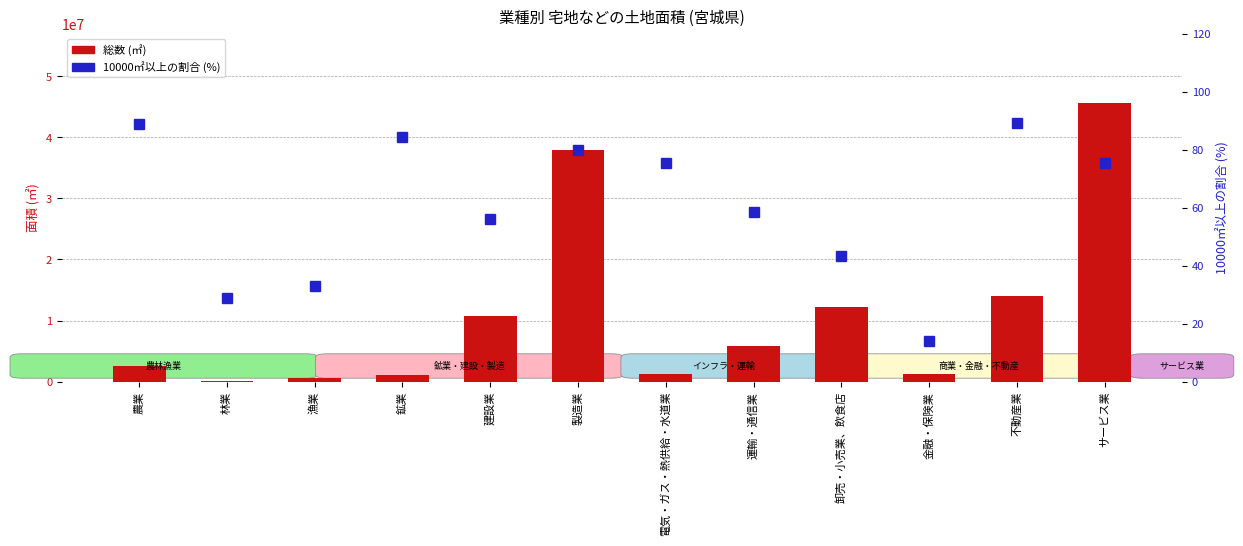

Which series has the largest range (max minus min)?

総数 (㎡)